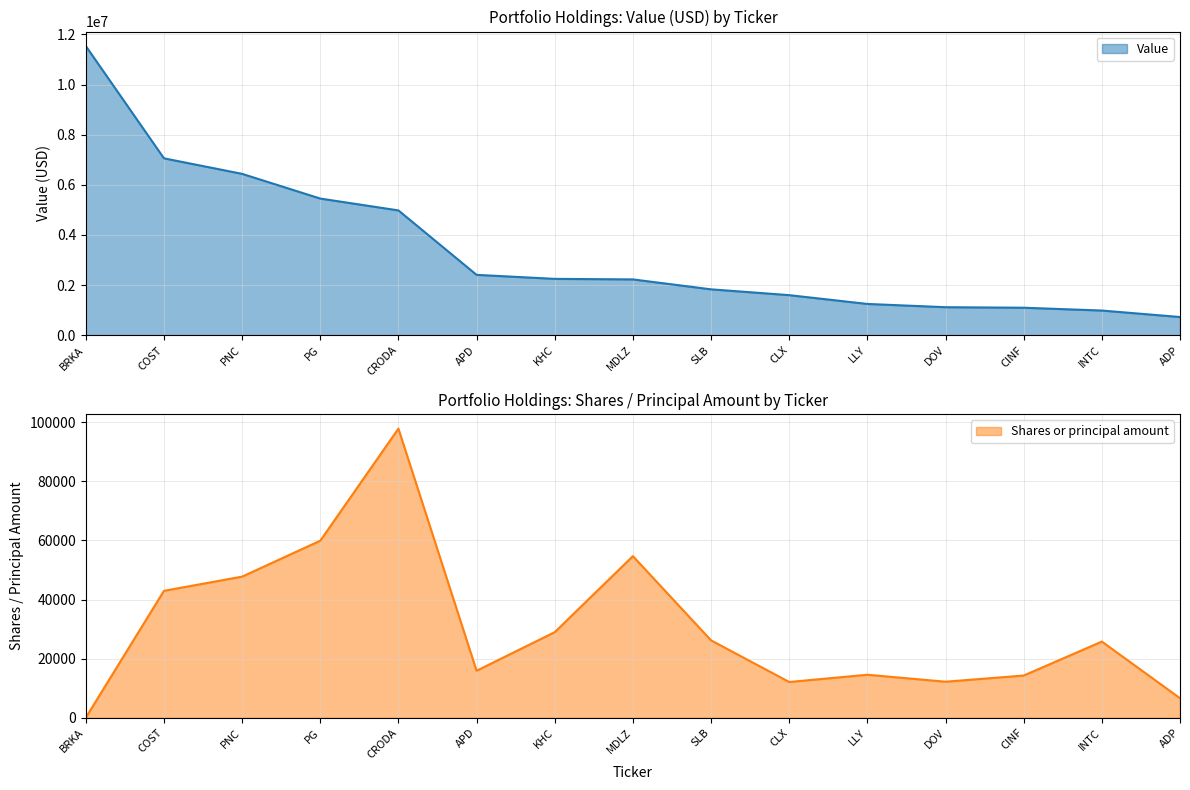

What is the total value across all series at MDLZ?

2278692